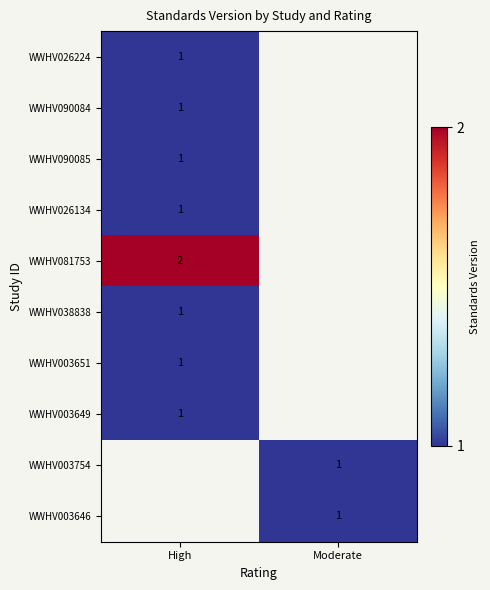

The value of WWHV026224 at High is 1. True or false?

True